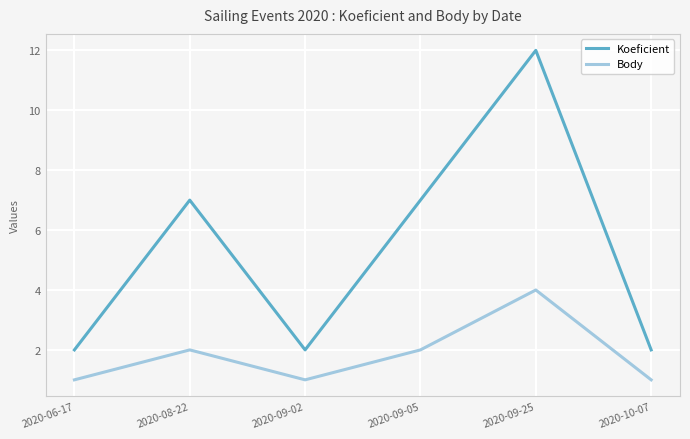

Which series has the largest total across all categories?

Koeficient